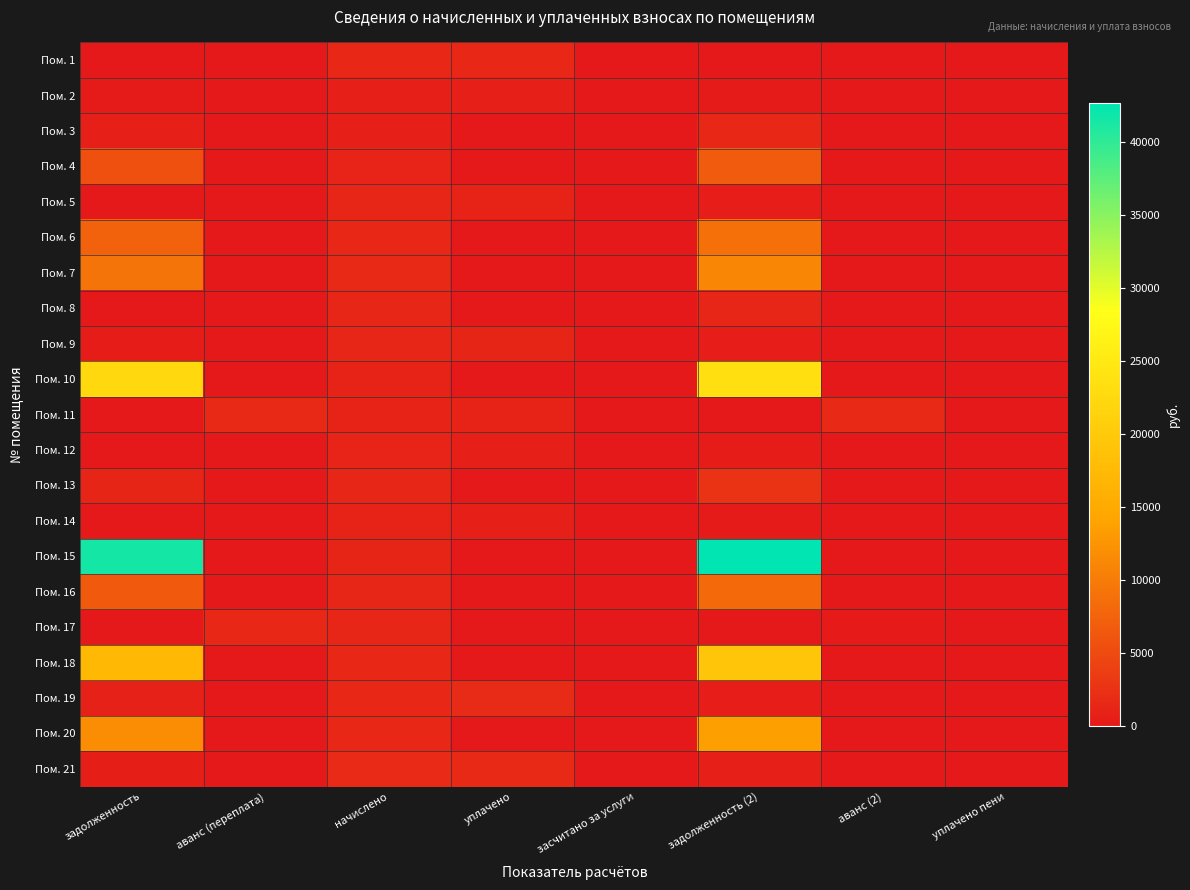

Count the number of data series in this chart.

21